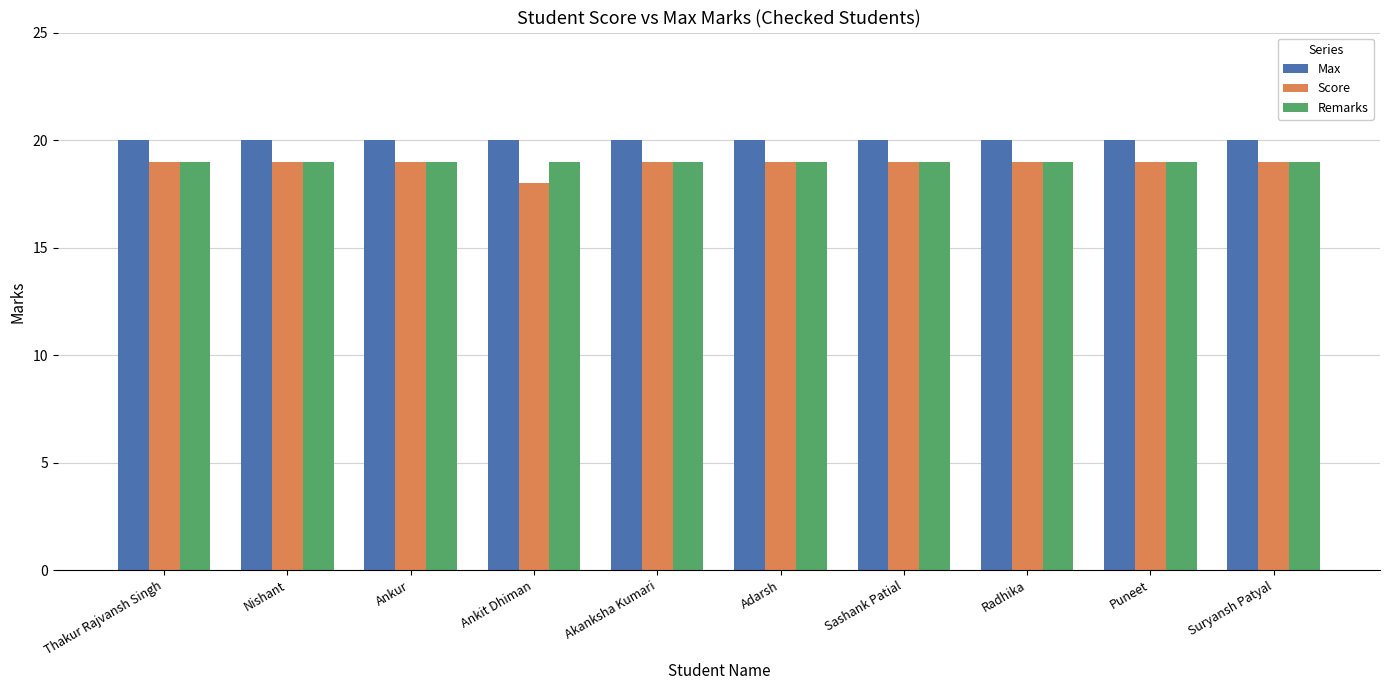

The value of Max at Ankur is 20. True or false?

True